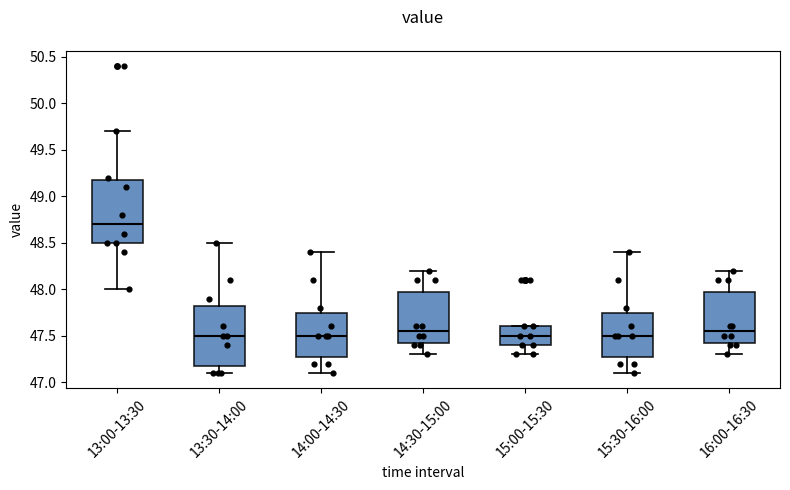

Reading left to right, transcribe this box plot: for each box, give where its median line is, the range the box spans, and where its two whiskers end, as read against the y-axis. The values are not printed on the chart, so give them approximately, as read against the axis.

13:00-13:30: median 48.70, box 48.50 to 49.20, whiskers 48.00 to 49.70
13:30-14:00: median 47.50, box 47.20 to 47.85, whiskers 47.10 to 48.50
14:00-14:30: median 47.50, box 47.30 to 47.75, whiskers 47.10 to 48.40
14:30-15:00: median 47.55, box 47.45 to 48.00, whiskers 47.30 to 48.20
15:00-15:30: median 47.50, box 47.40 to 47.60, whiskers 47.30 to 47.60
15:30-16:00: median 47.50, box 47.30 to 47.75, whiskers 47.10 to 48.40
16:00-16:30: median 47.55, box 47.45 to 48.00, whiskers 47.30 to 48.20